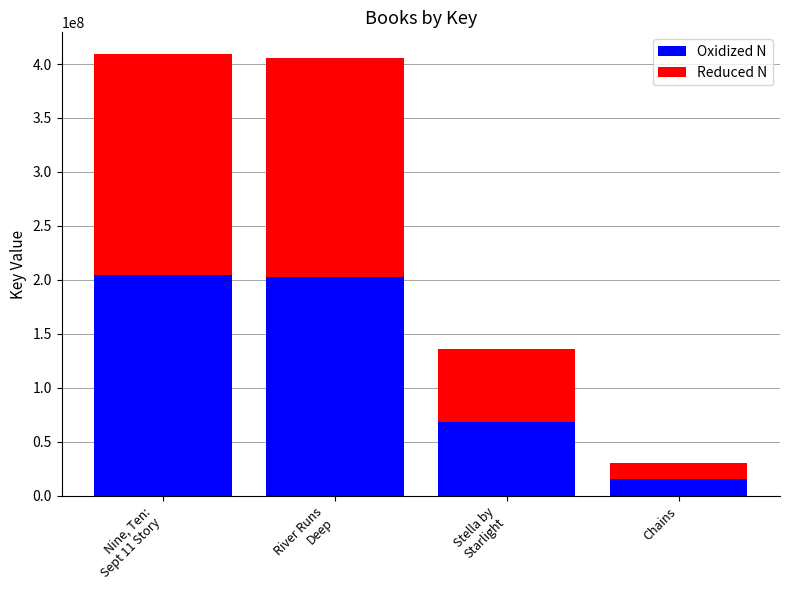

The value of Oxidized N at Chains is 15292828. True or false?

True